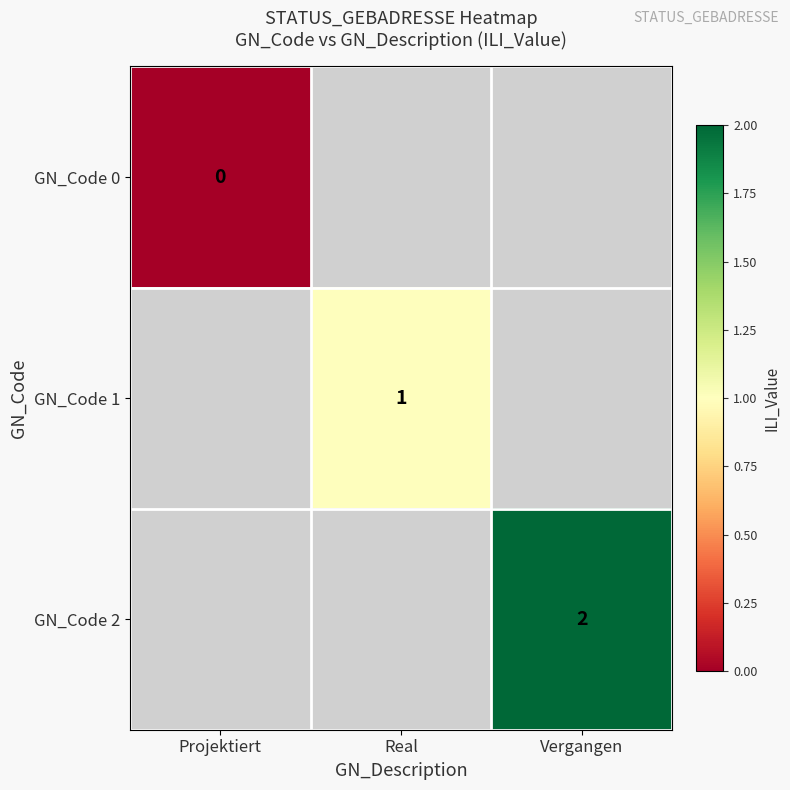

Which category has the highest value in the GN_Code 0 series?

Projektiert